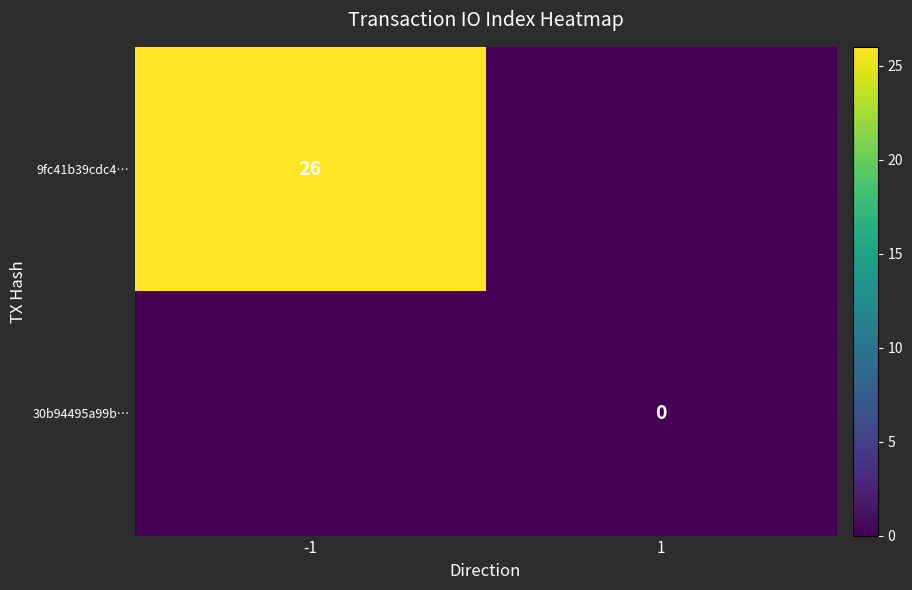

The 9fc41b39cdc4… series shows 13 at -1. True or false?

False